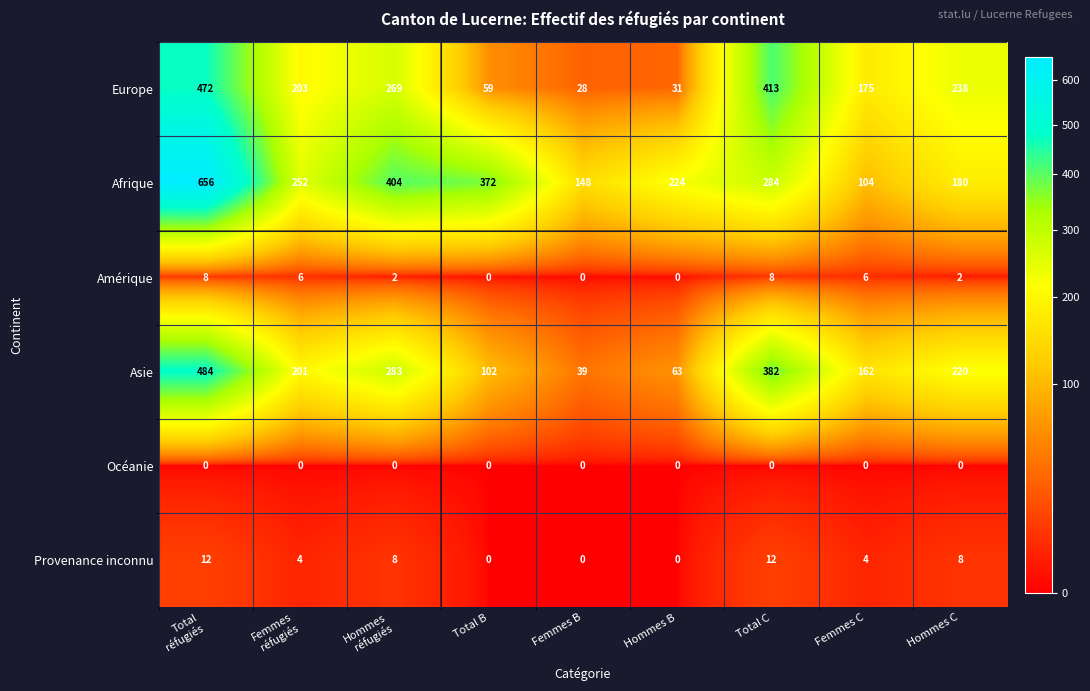

Which series has the largest range (max minus min)?

Afrique